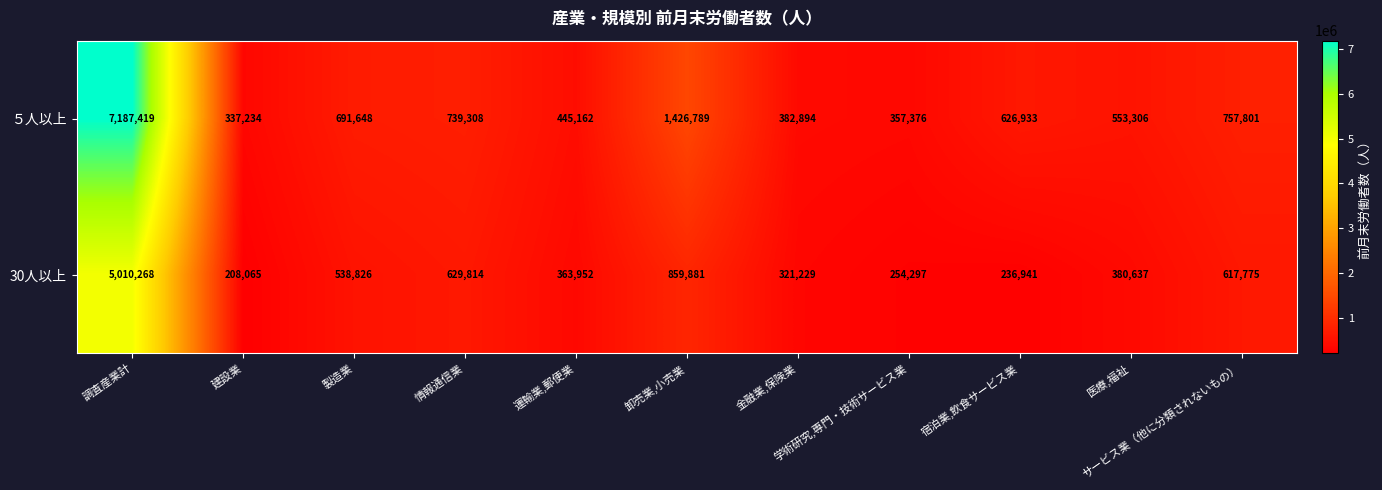

What is the spread (max minus min) of values at 学術研究,専門・技術サービス業?

103079